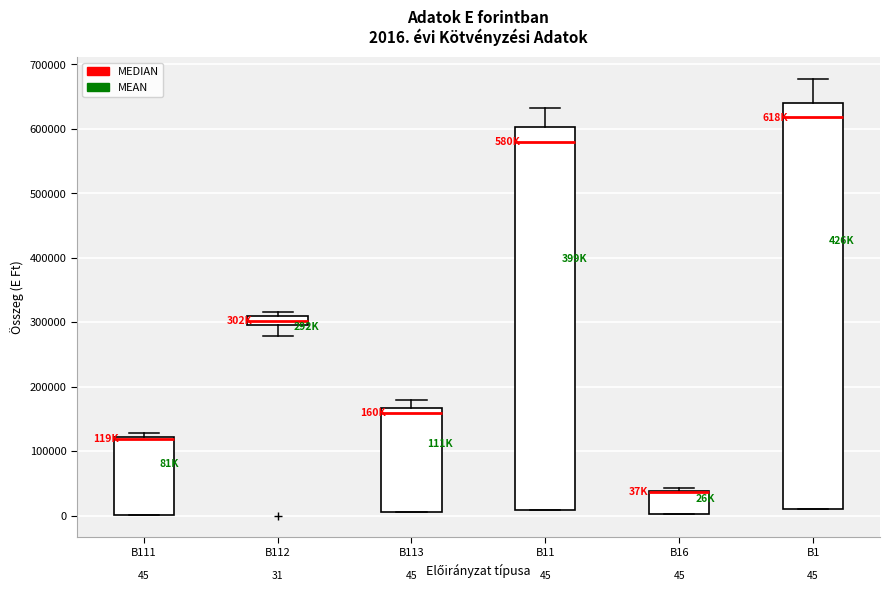

Which box is the tallest, from its lower edge to its upper edge?

B1